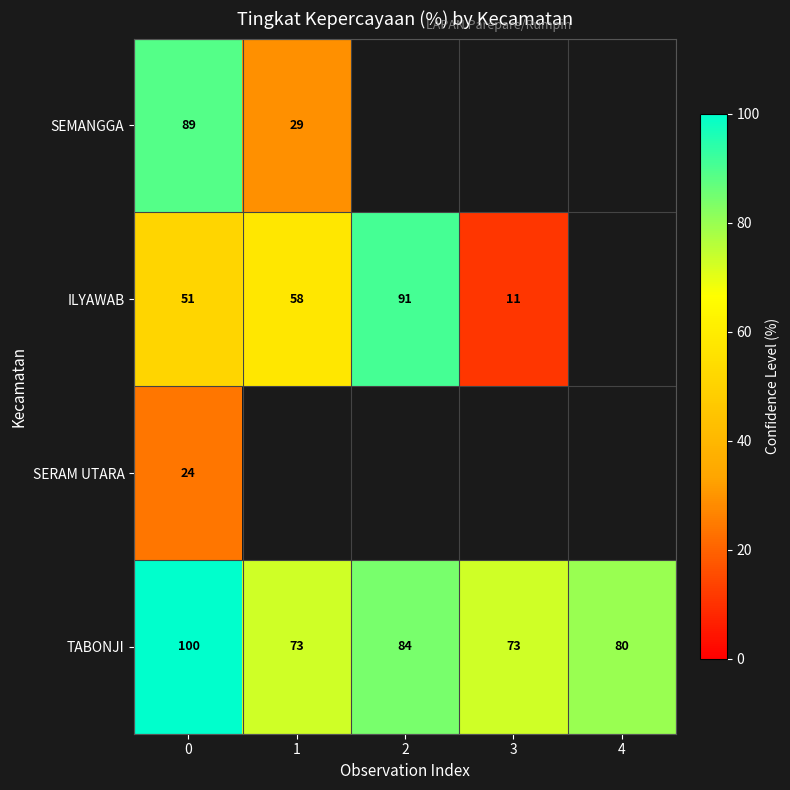

Is it true that ILYAWAB equals 31 at 2?

False